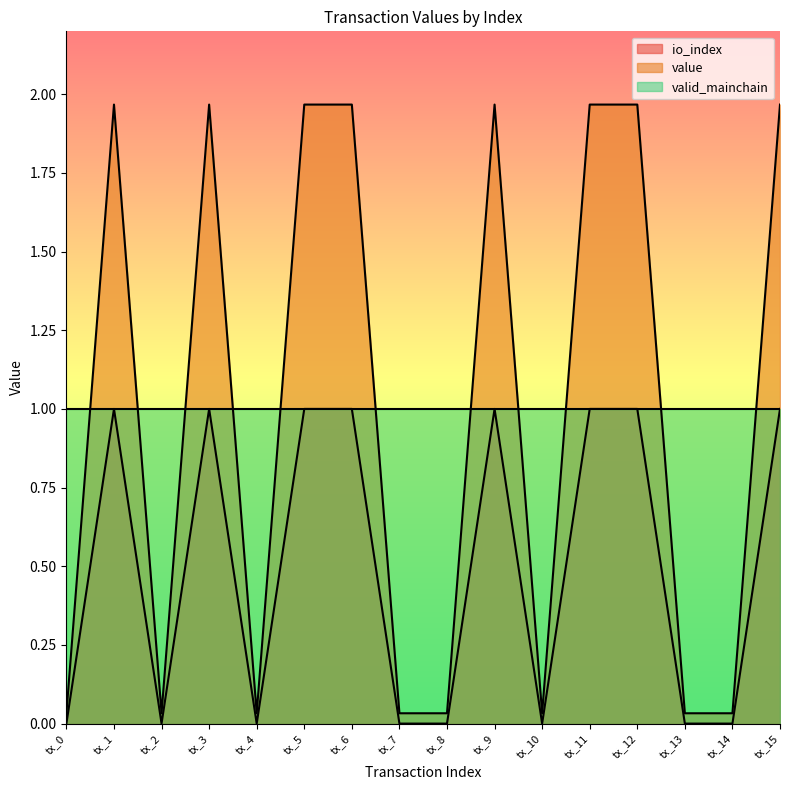

Which series has the largest total across all categories?

value